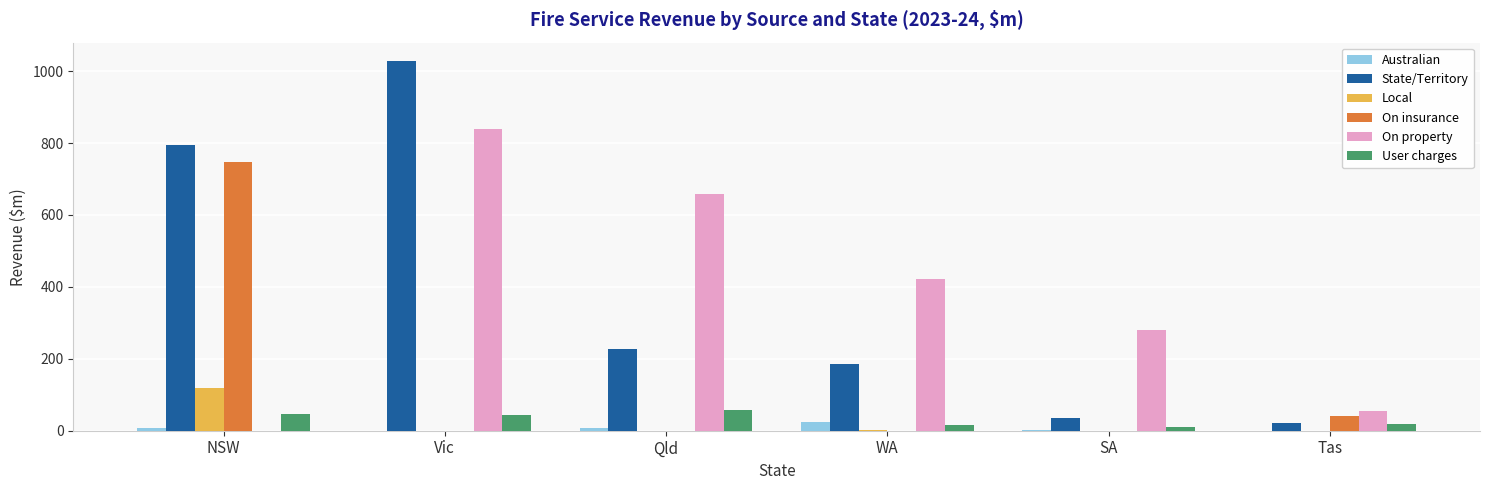

At which category is the sum across all series the highest?

Vic